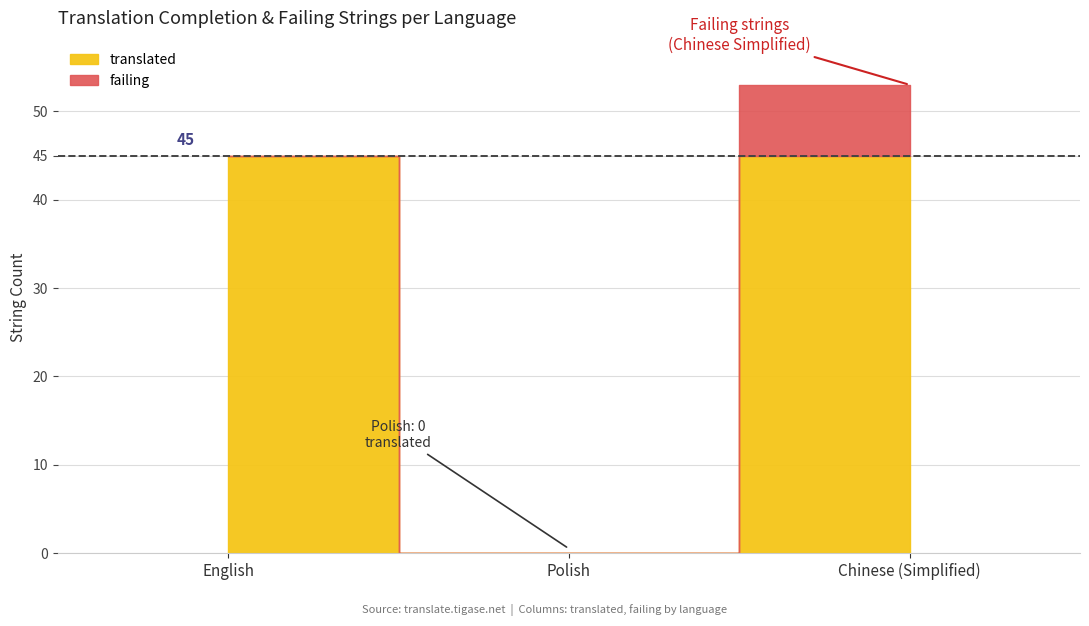

Reading right to left, transcribe all the data shown in this chart.

translated: 45	0	45
fuzzy: 0	0	0
failing: 8	0	0